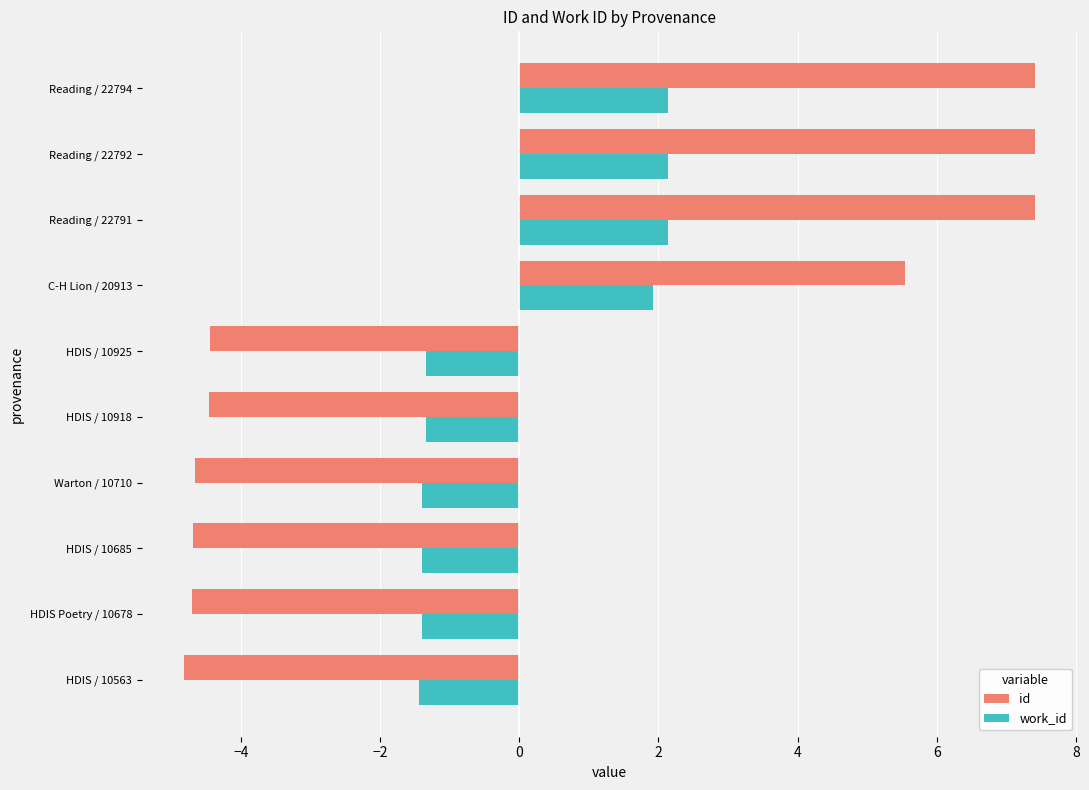

Between HDIS Poetry / 10678 and Reading / 22791, which series saw the biggest shift?

id